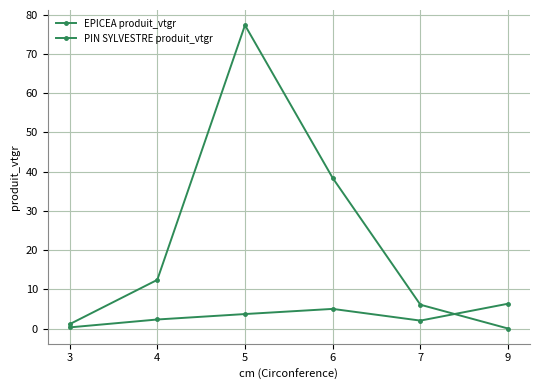

How many series are shown in this chart?

2